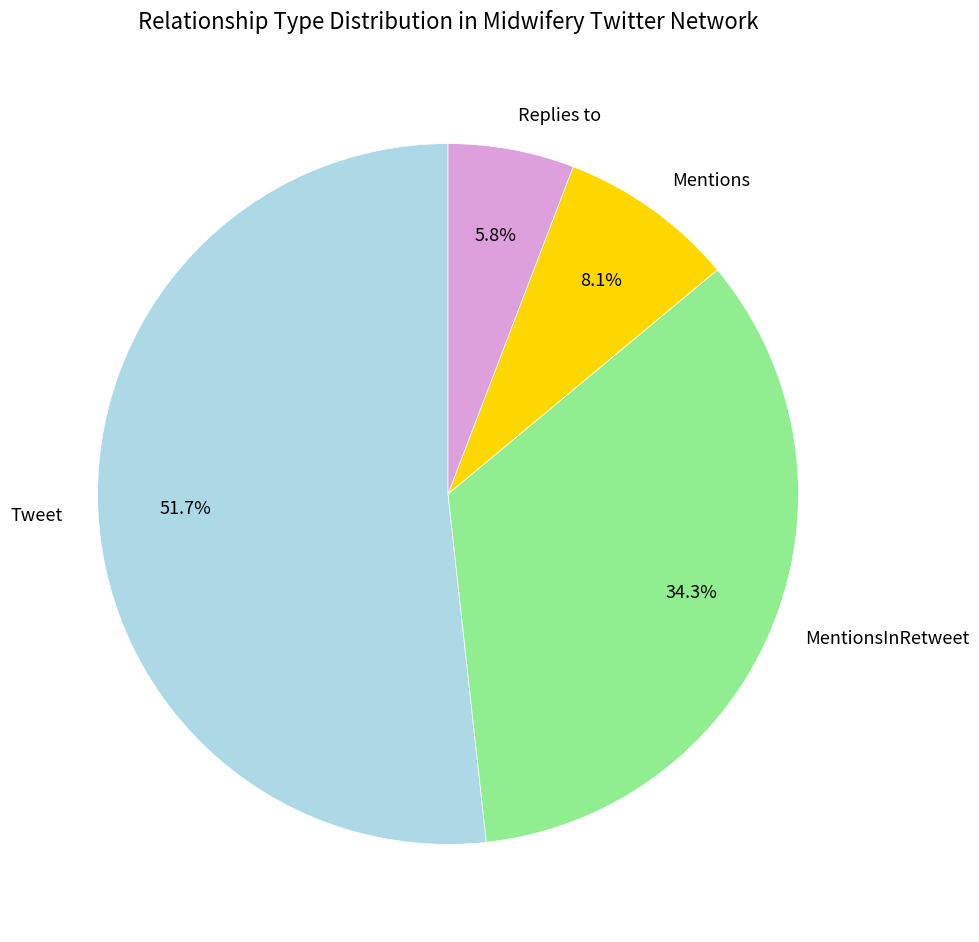

What is the ratio of the value at MentionsInRetweet to the value at Tweet?

0.7